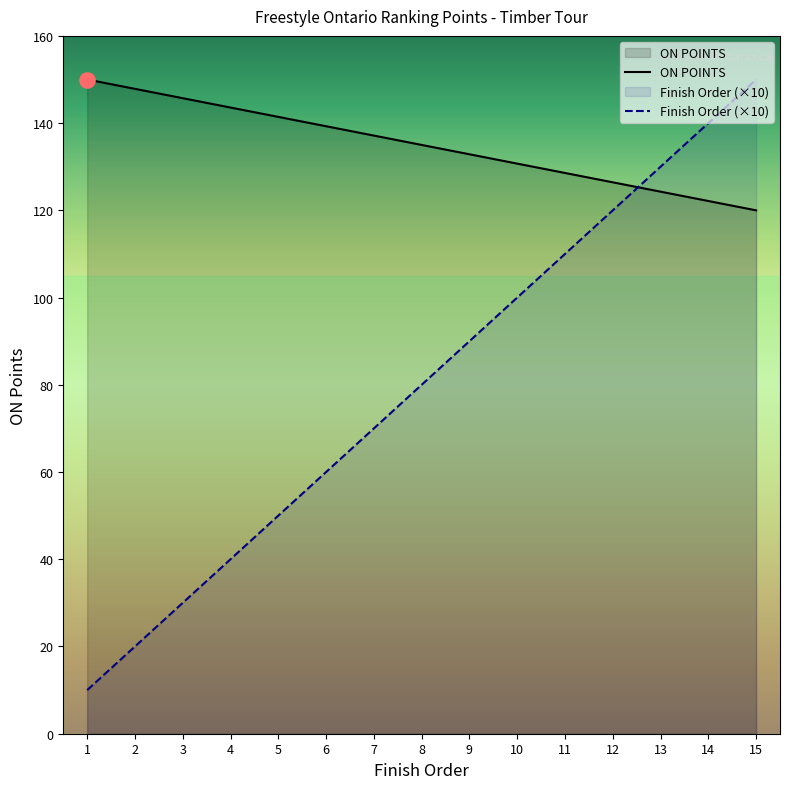

At how many categories does at least one series exceed 38?

15